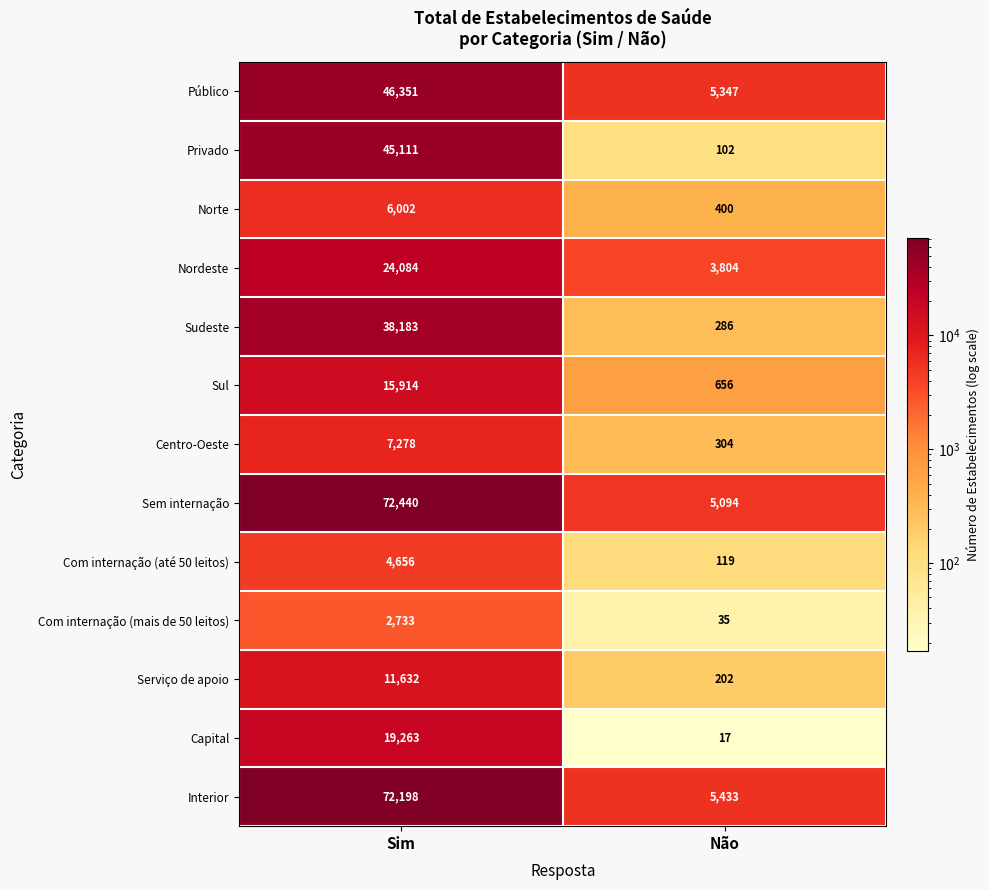

Rank the categories by Norte value from lowest to highest.

Não, Sim